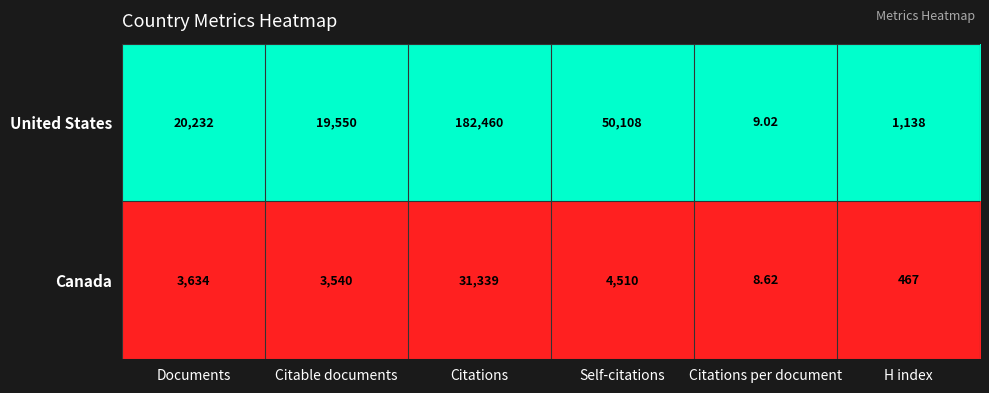

At Documents, list the series in order from largest to smallest.

United States, Canada